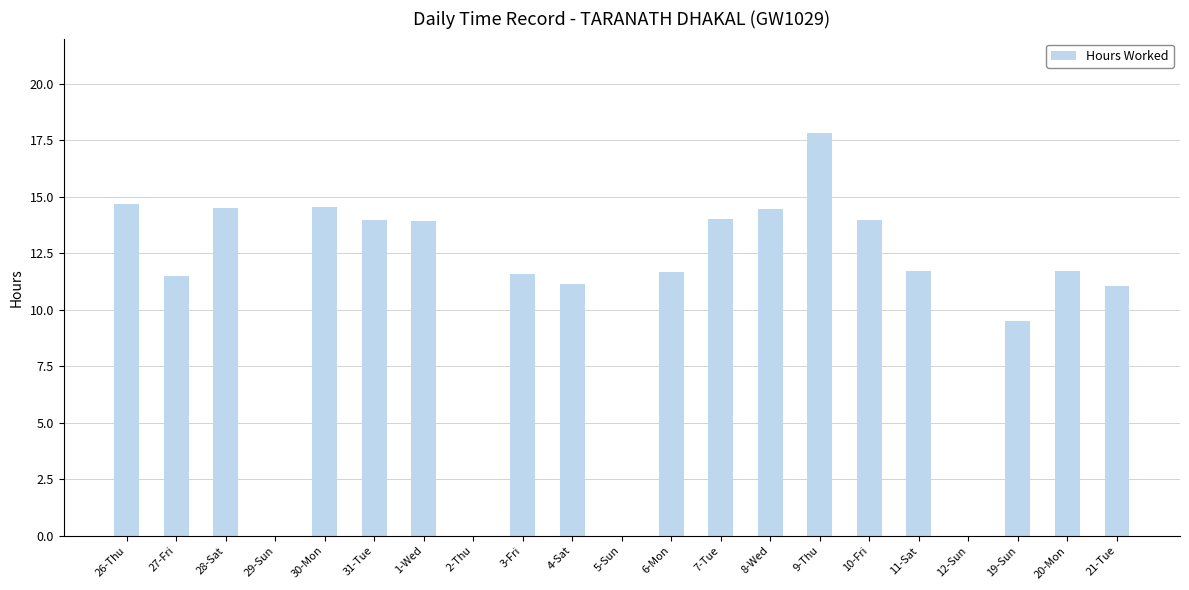

The value at 11-Sat is 11.7. True or false?

True